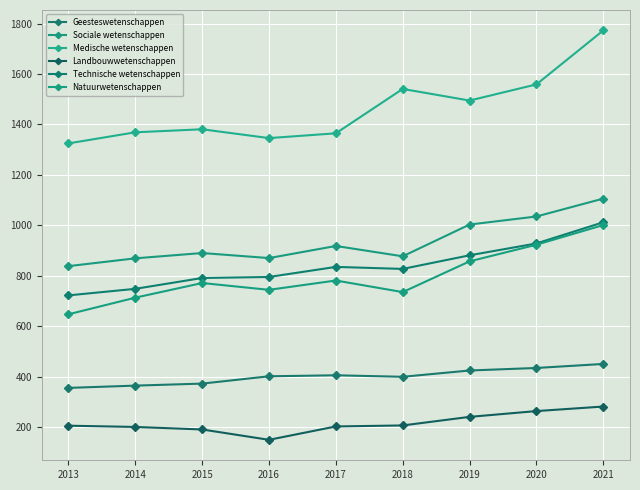

Is this an area chart (filled region under the line)?

No